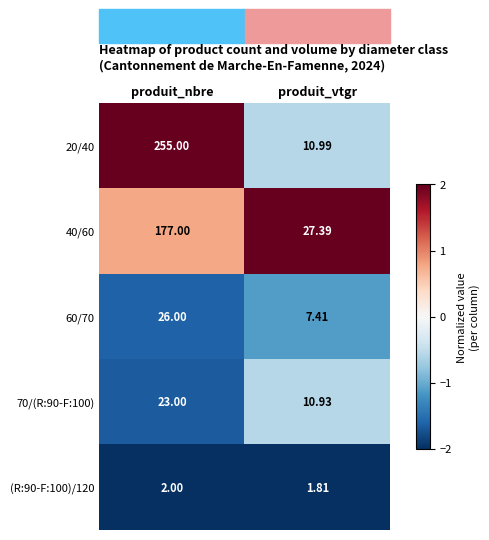

Rank the categories by 20/40 value from lowest to highest.

produit_vtgr, produit_nbre